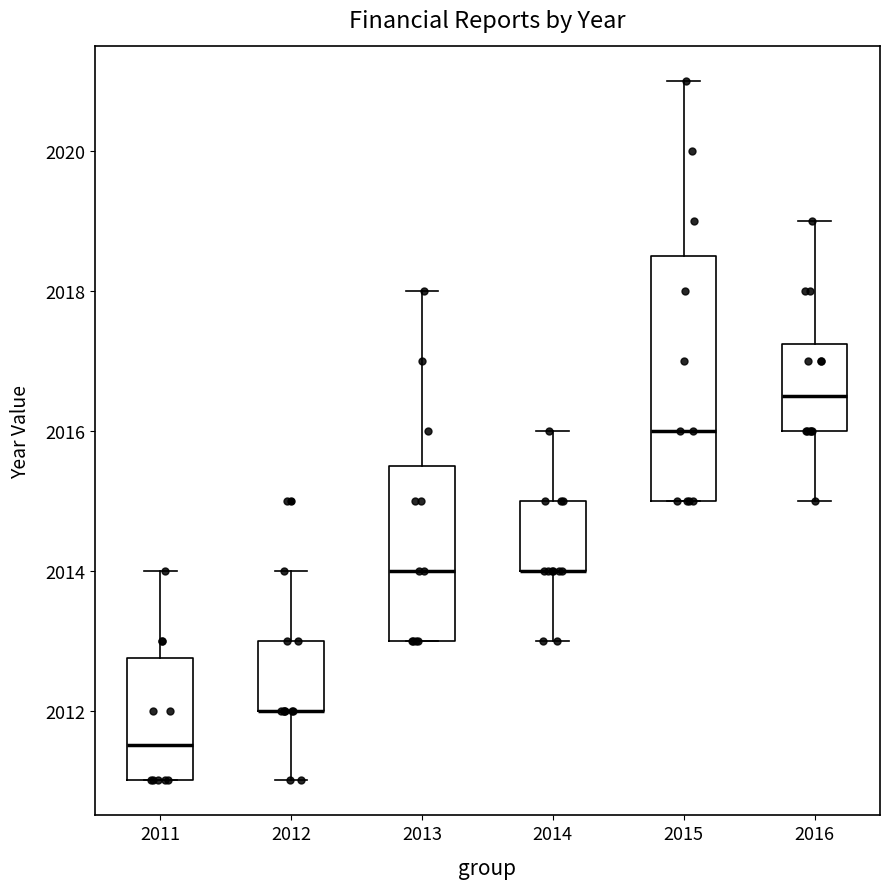

Reading left to right, read every box against the y-axis: the position of its median line, the range the box covers, and the ends of its whiskers. The values are not printed on the chart, so give them approximately, as read against the axis.

2011: median 2011.6, box 2011.0 to 2012.8, whiskers 2011.0 to 2014.0
2012: median 2012.0 (drawn on the box's lower edge), box 2012.0 to 2013.0, whiskers 2011.0 to 2014.0
2013: median 2014.0, box 2013.0 to 2015.6, whiskers 2013.0 to 2018.0
2014: median 2014.0 (drawn on the box's lower edge), box 2014.0 to 2015.0, whiskers 2013.0 to 2016.0
2015: median 2016.0, box 2015.0 to 2018.6, whiskers 2015.0 to 2021.0
2016: median 2016.6, box 2016.0 to 2017.2, whiskers 2015.0 to 2019.0